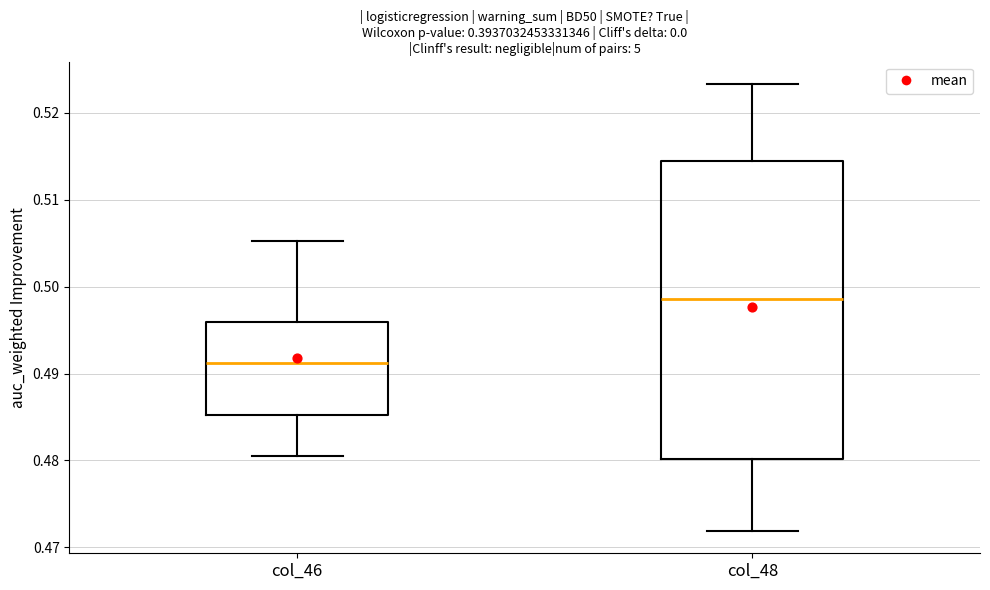

Comparing the boxes themselves (not the whiskers), which one is the tallest?

col_48